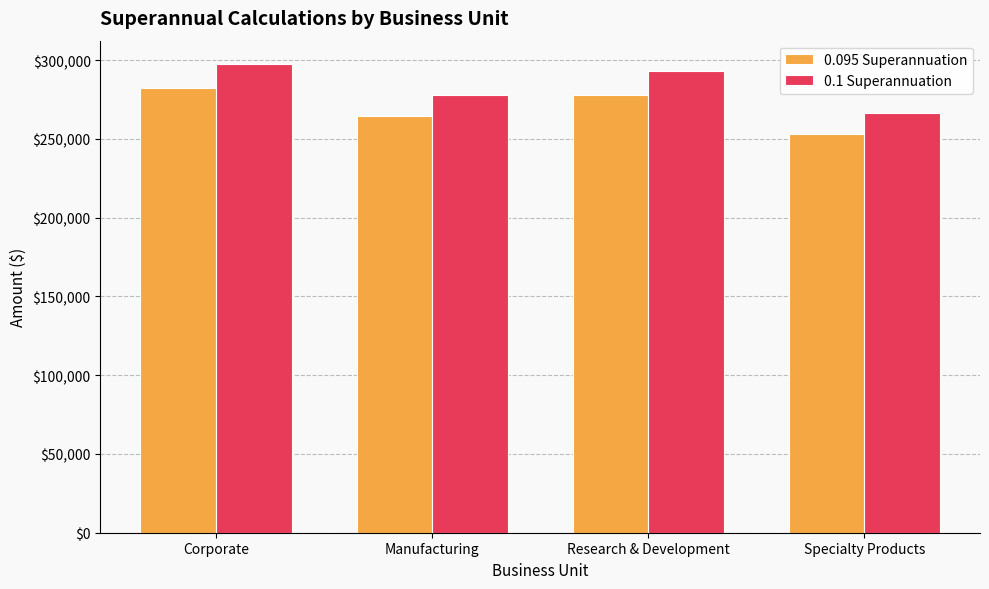

What is the difference between the second highest and second lowest values in the 0.095 Superannuation series?

13934.7